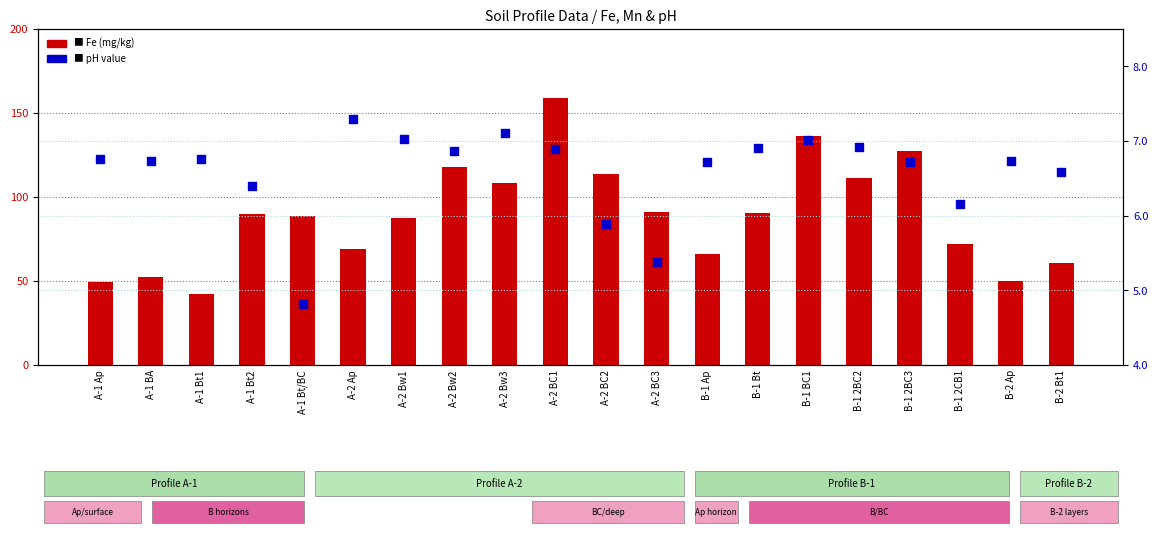

Is the value of pH at A-1 Bt1 greater than the value of Fe (mg/kg) at A-2 Bw2?

No